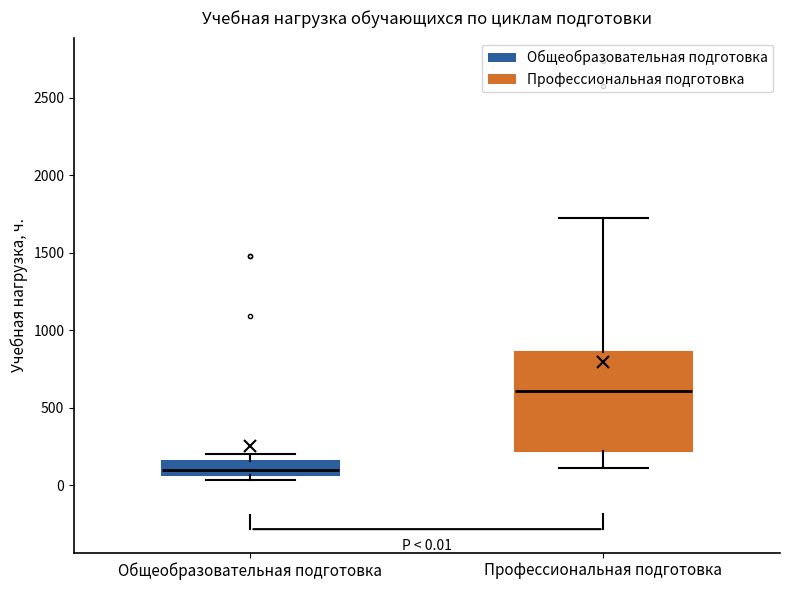

Comparing the boxes themselves (not the whiskers), which one is the tallest?

Профессиональная подготовка